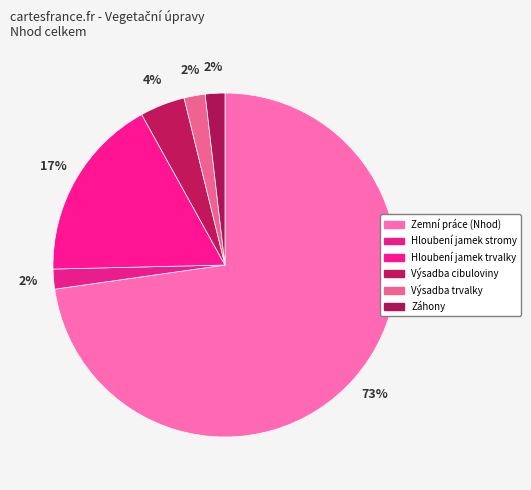

Is there any slice that represents more than half of the pie?

Yes